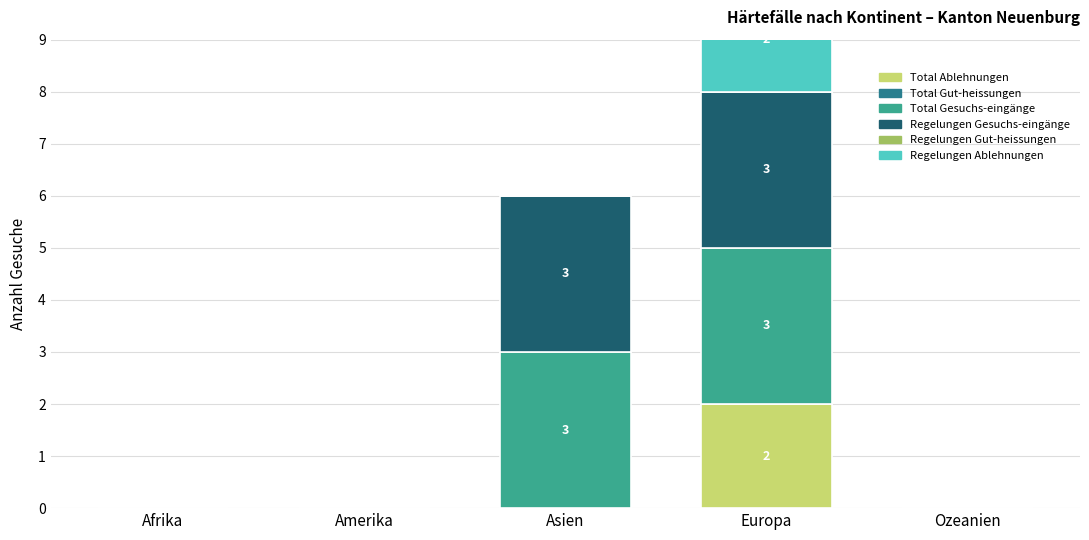

What is the spread (max minus min) of values at Asien?

3